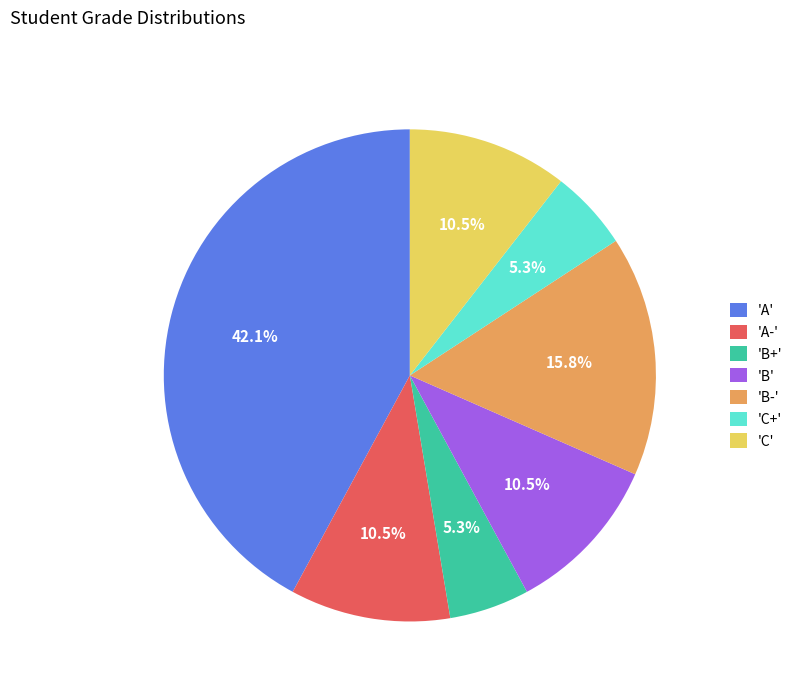

Which slice is the largest?

'A'